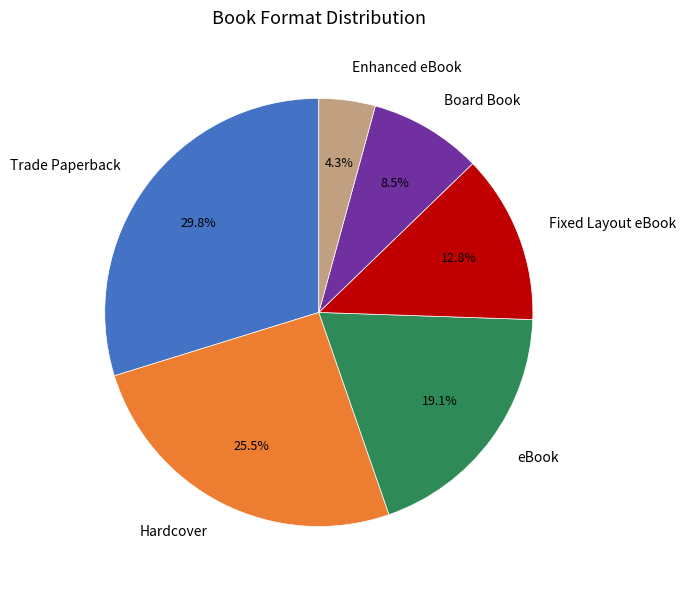

What is the total percentage of eBook and Fixed Layout eBook?

31.9%